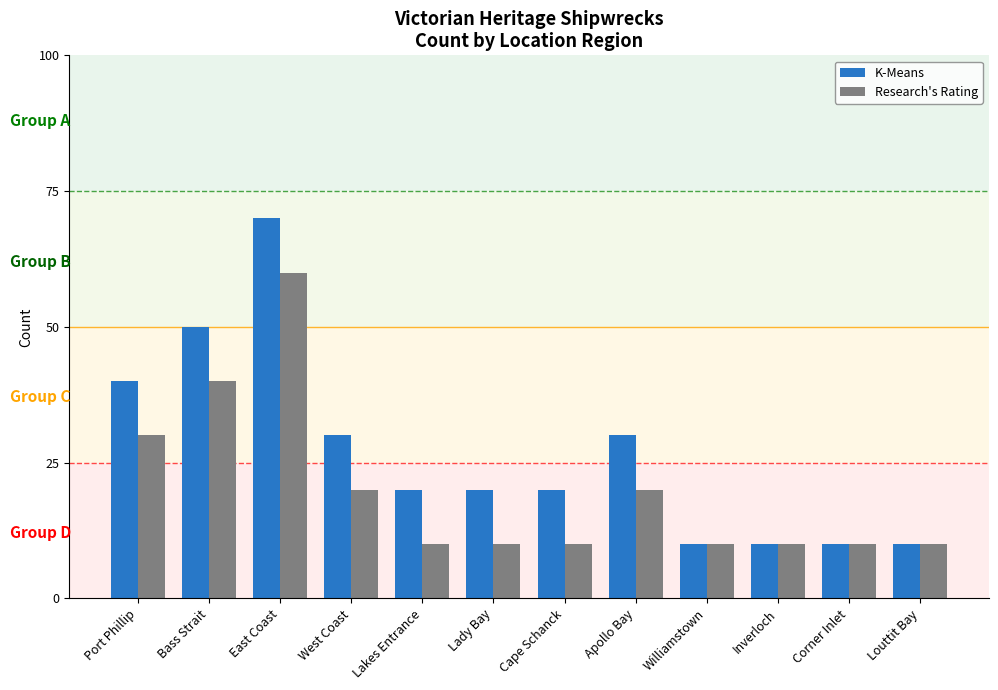

True or false: Research's Rating has a value of 3 at Port Phillip.

True